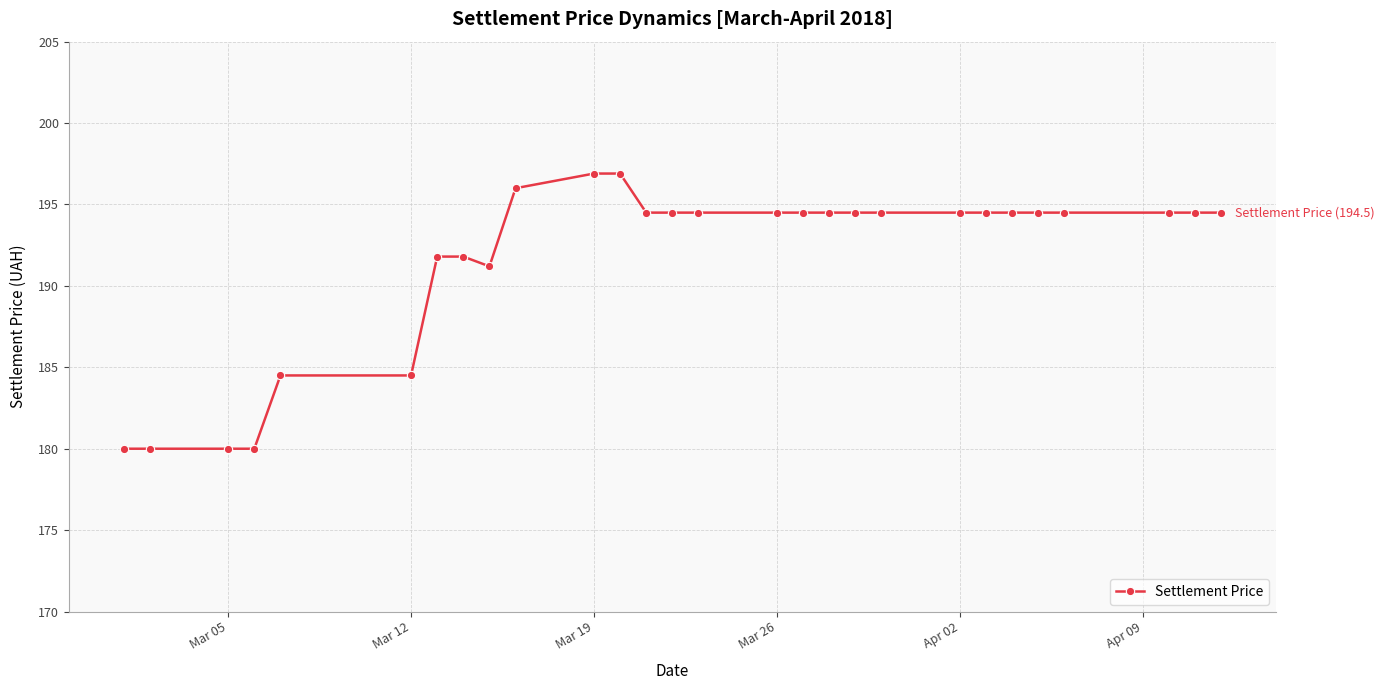

Count the number of values greater than 194.

19